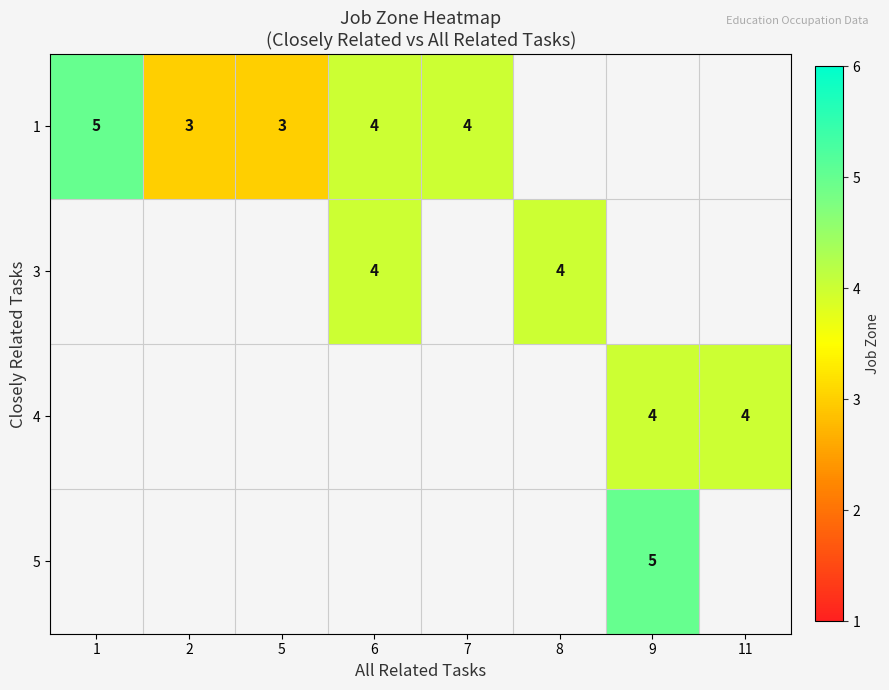

What is the greatest value displayed?

5.0